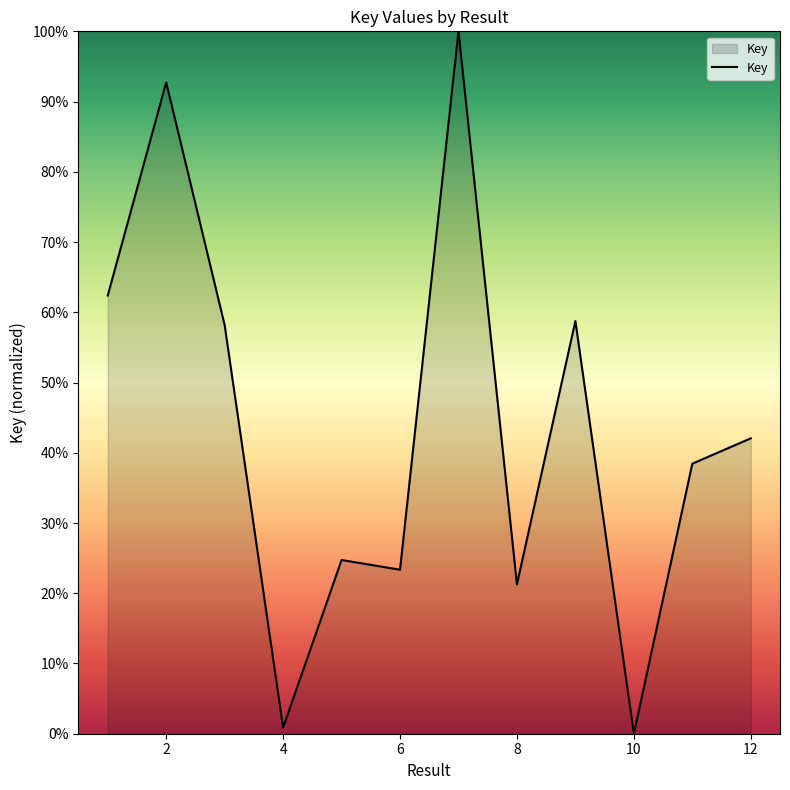

What is the greatest value displayed?

100.0